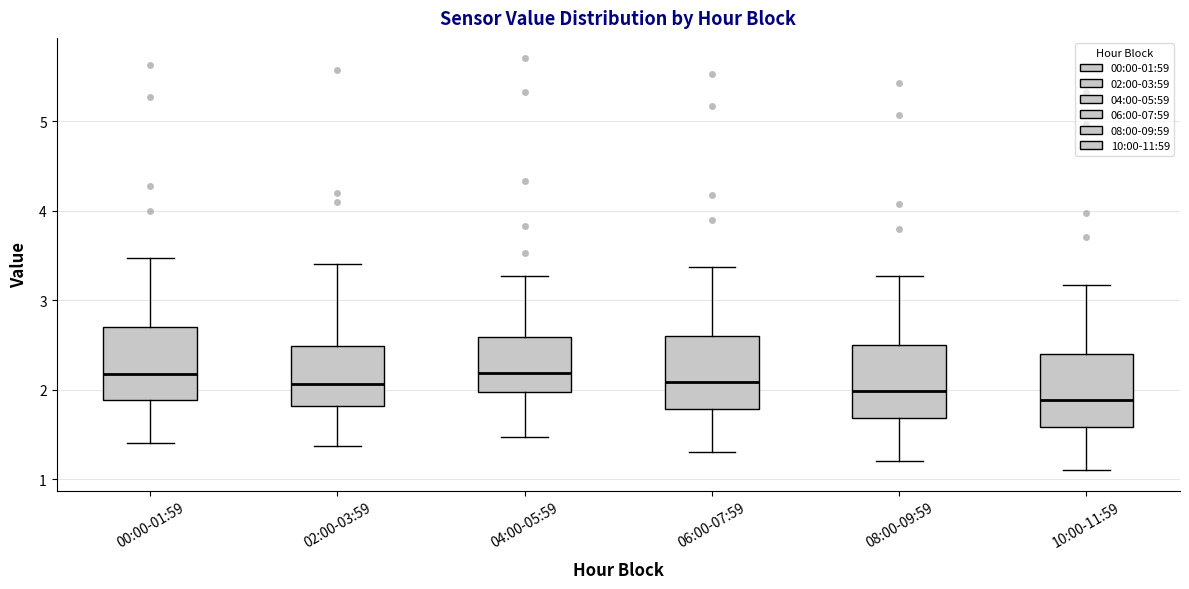

Reading left to right, transcribe this box plot: for each box, give where its median line is, the range the box spans, and where its two whiskers end, as read against the y-axis. The values are not printed on the chart, so give them approximately, as read against the axis.

00:00-01:59: median 2.2, box 1.9 to 2.7, whiskers 1.4 to 3.5
02:00-03:59: median 2.1, box 1.8 to 2.5, whiskers 1.4 to 3.4
04:00-05:59: median 2.2, box 2.0 to 2.6, whiskers 1.5 to 3.3
06:00-07:59: median 2.1, box 1.8 to 2.6, whiskers 1.3 to 3.4
08:00-09:59: median 2.0, box 1.7 to 2.5, whiskers 1.2 to 3.3
10:00-11:59: median 1.9, box 1.6 to 2.4, whiskers 1.1 to 3.2